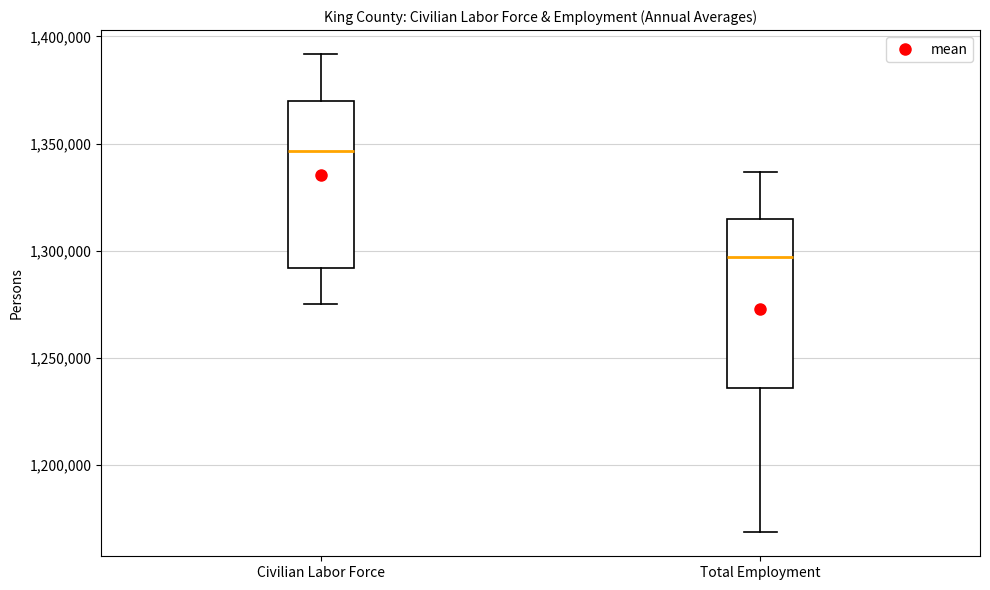

Which box's median line is the highest?

Civilian Labor Force